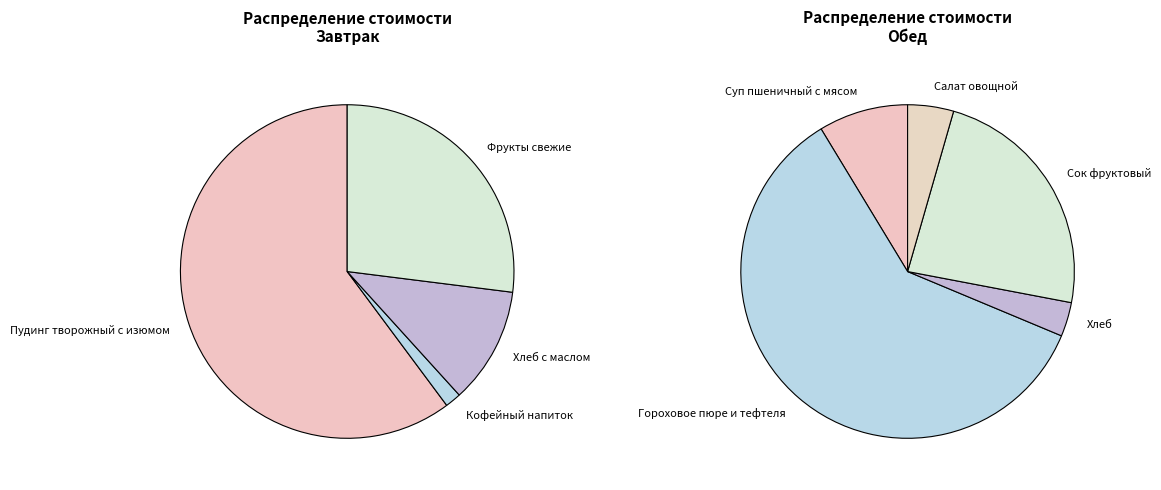

Is it true that Гороховое пюре и тефтеля is 30% of the pie?

False